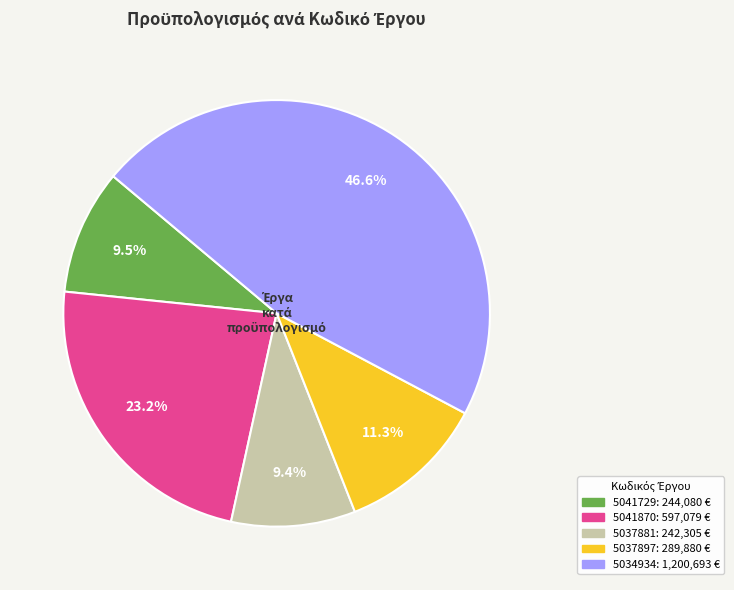

Which category has the biggest portion of the pie?

5034934